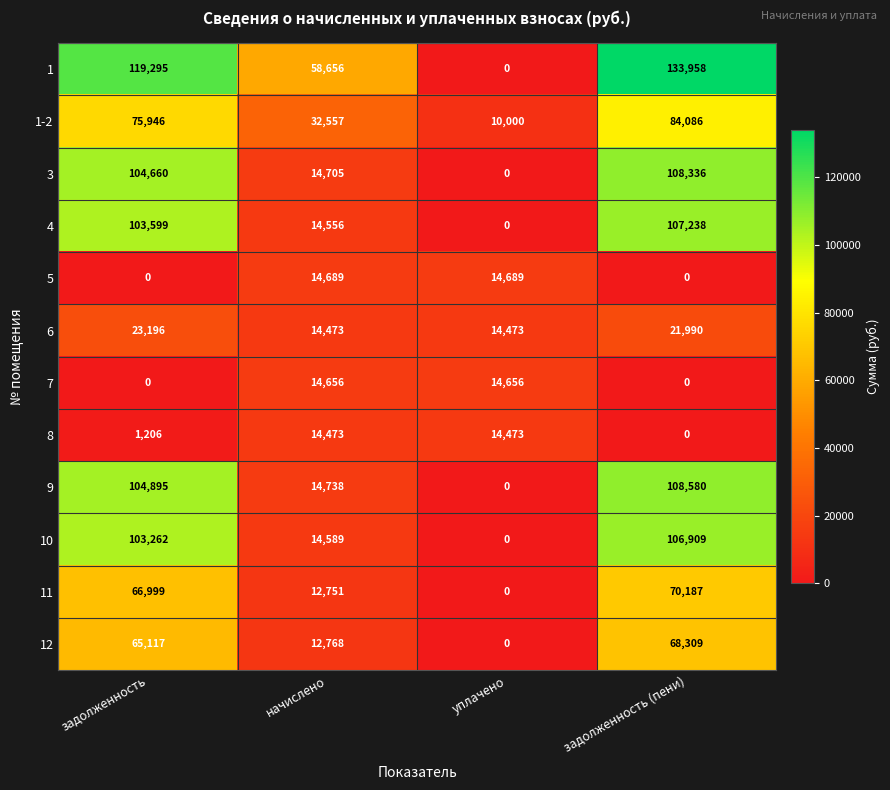

What is the difference between the second highest and minimum values in the 8 series?

14473